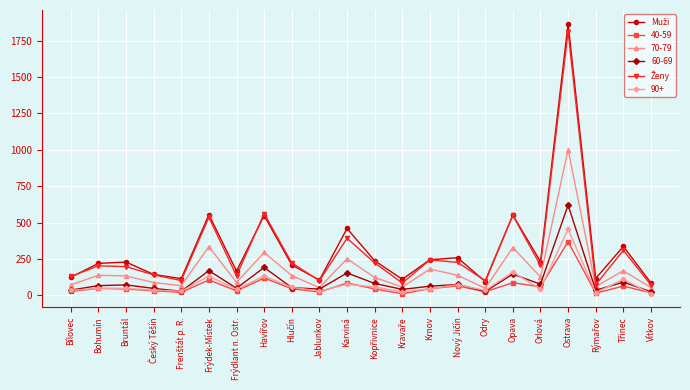

What is the label of the 7th point from the left?

Frýdlant n. Ostr.